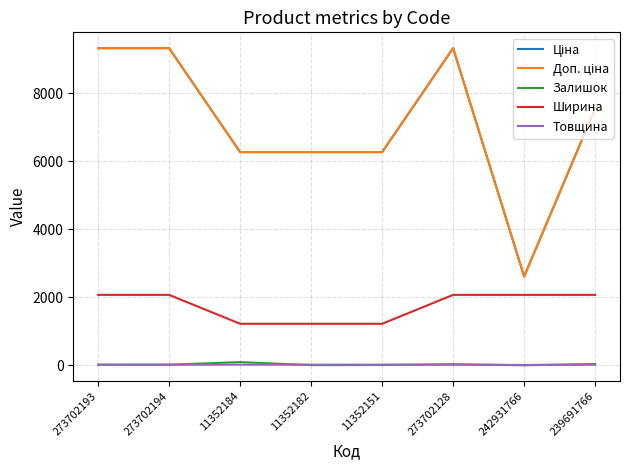

What is the maximum value shown in the chart?

9321.4